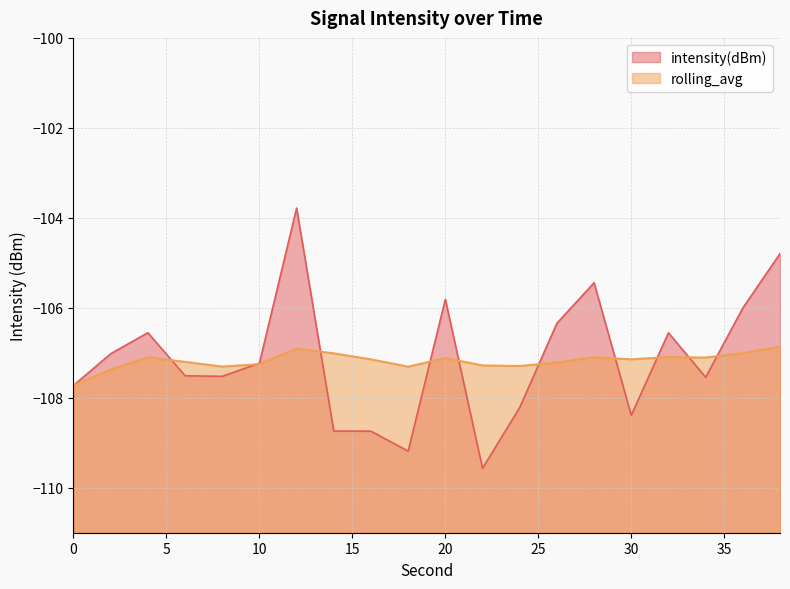

Rank the series by their average value, from lowest to highest.

rolling_avg, intensity(dBm)